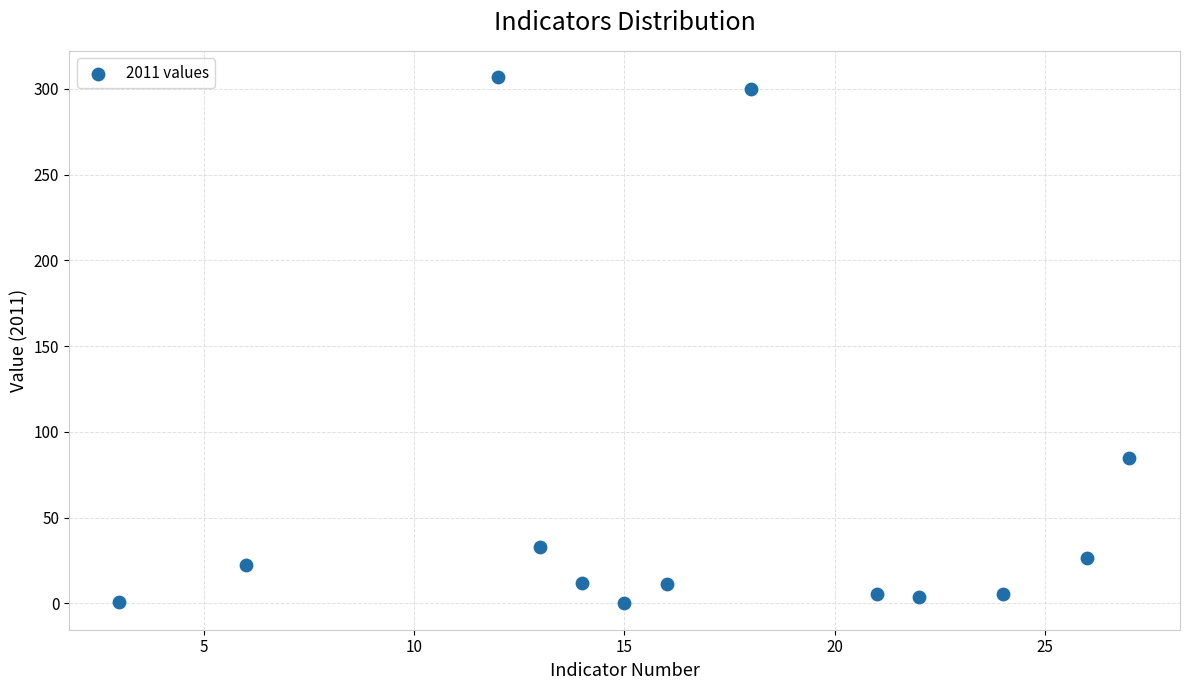

What is the range of Y values (max minus min)?

306.9